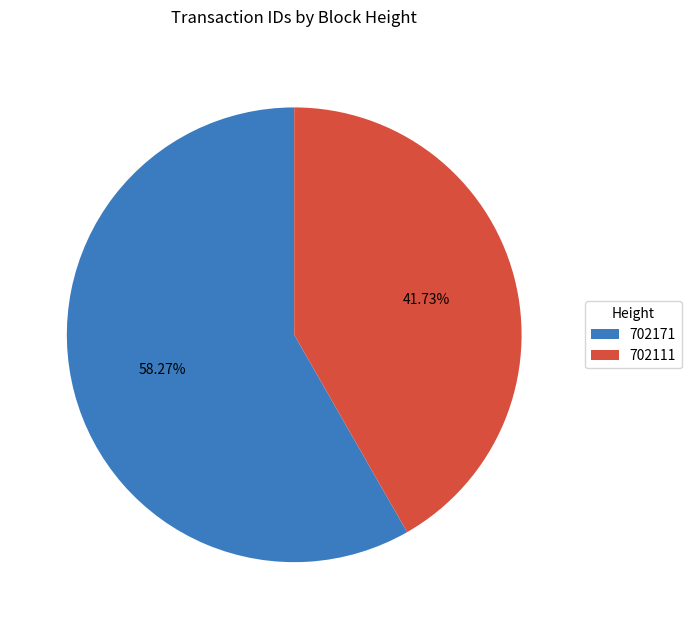

What is the largest slice in the pie chart?

702171